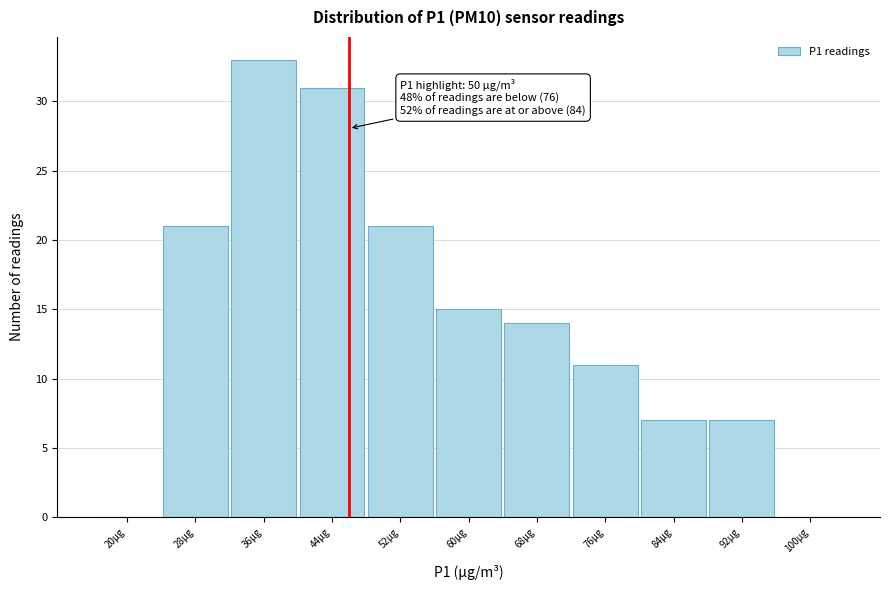

Reading left to right, list all the values displayed in this chart.

20µg=0	28µg=21	36µg=33	44µg=31	52µg=21	60µg=15	68µg=14	76µg=11	84µg=7	92µg=7	100µg=0